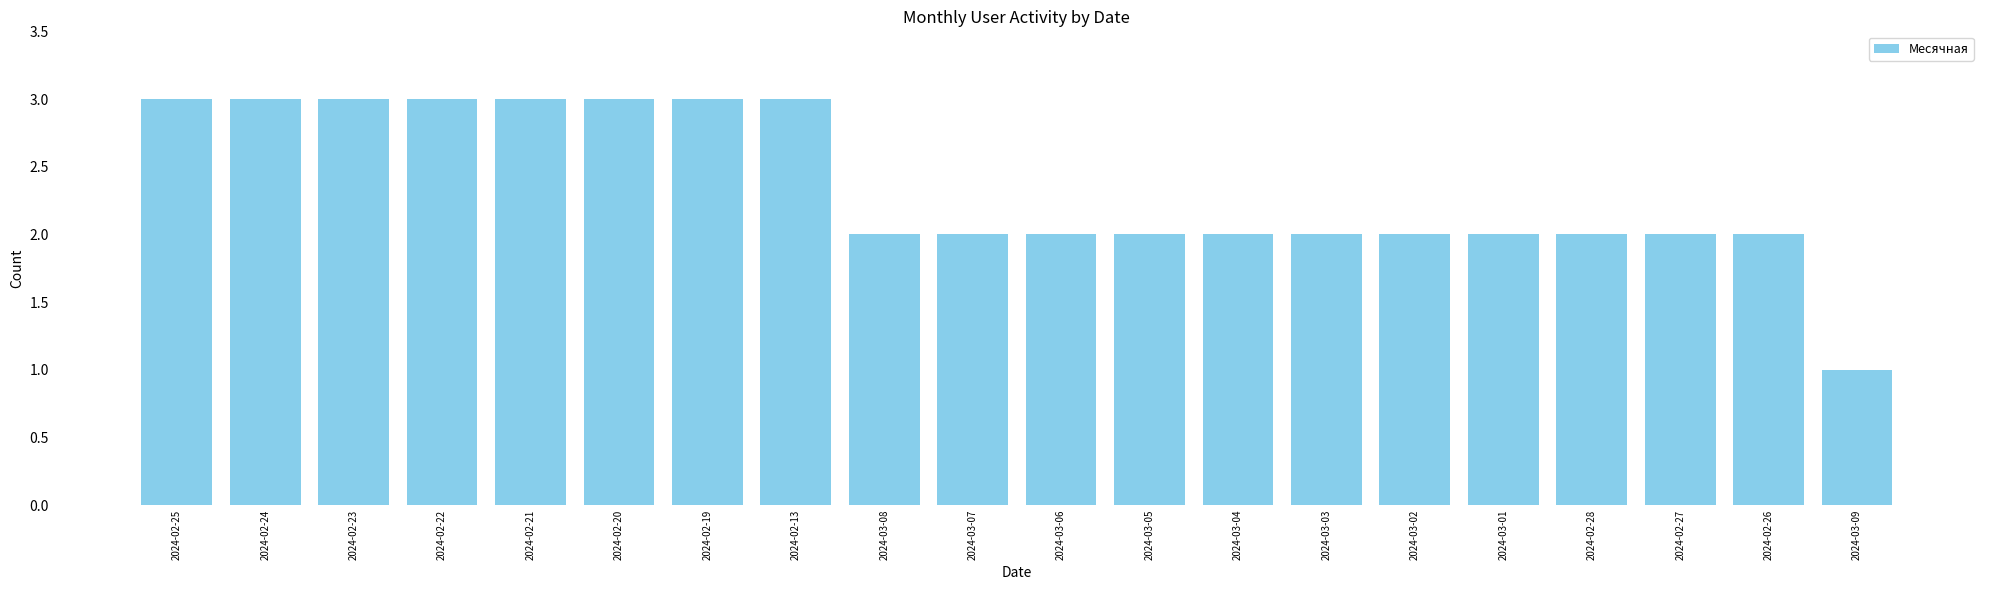

What is the maximum value shown in the chart?

3